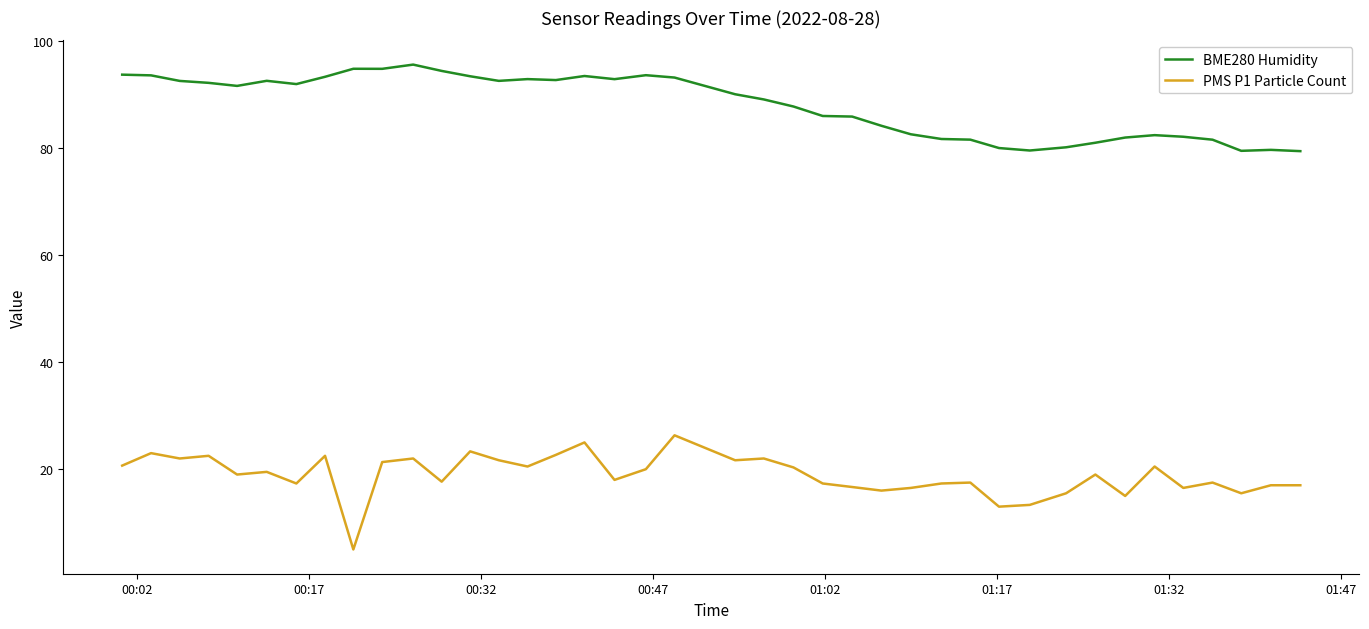

Rank the series by their average value, from highest to lowest.

BME280 Humidity, PMS P1 Particle Count